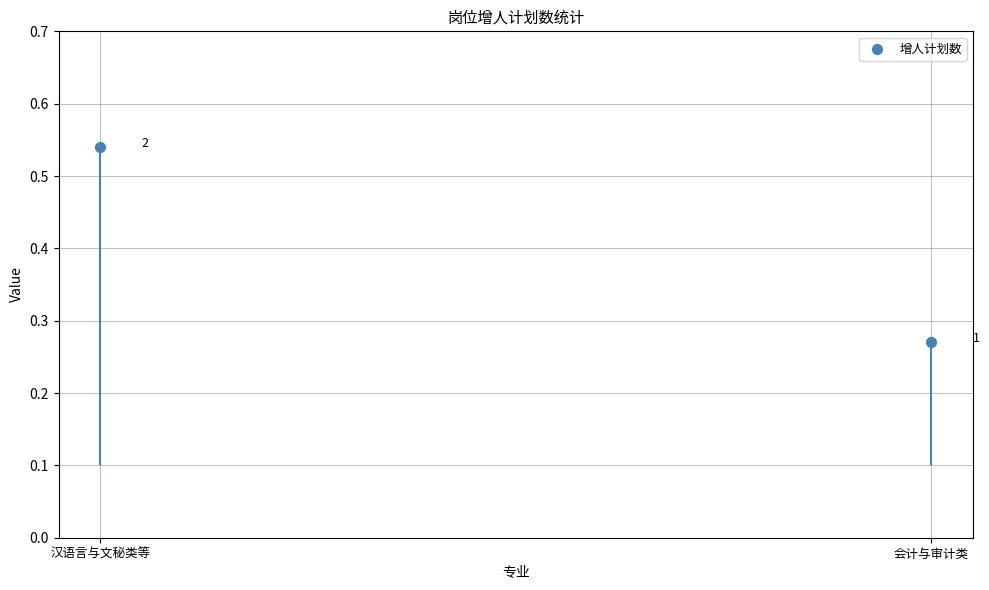

What is the change in value from 汉语言与文秘类等 to 会计与审计类?

-0.3